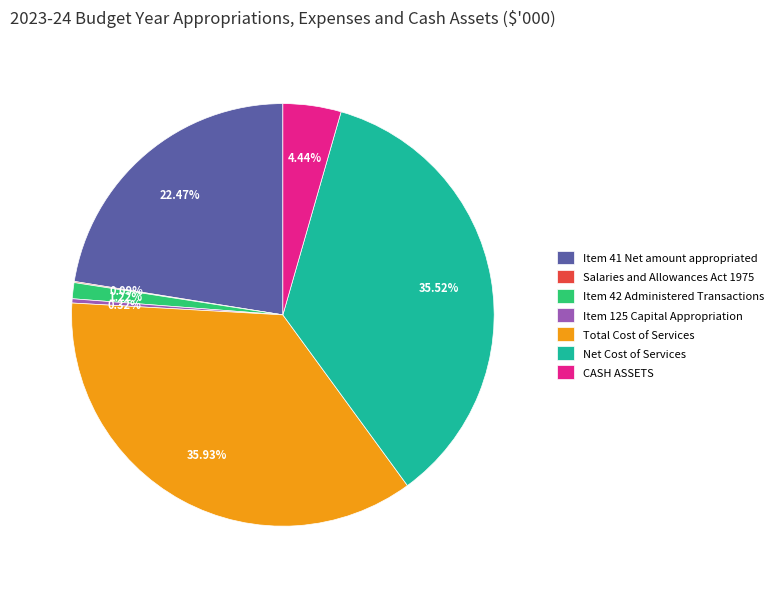

Between Item 41 Net amount appropriated and Item 125 Capital Appropriation, which is larger?

Item 41 Net amount appropriated